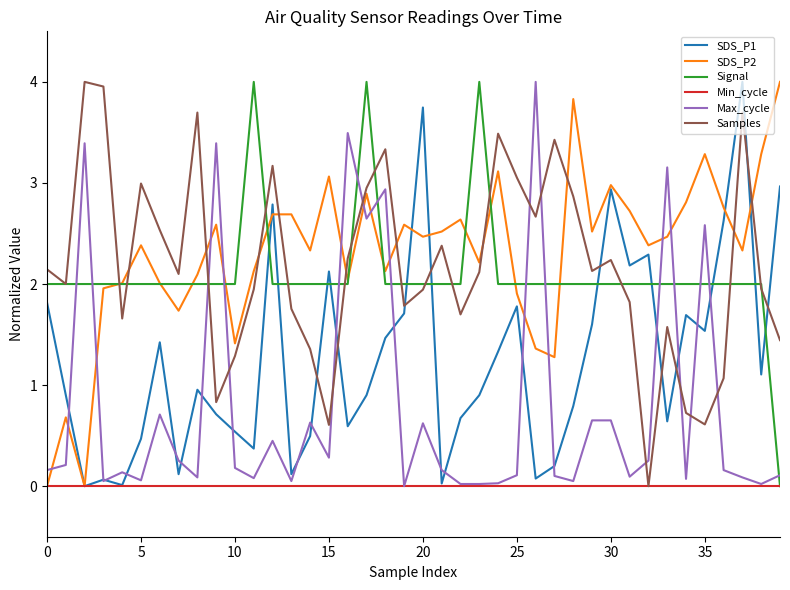

How many interior local peaks does the Samples series have?

11